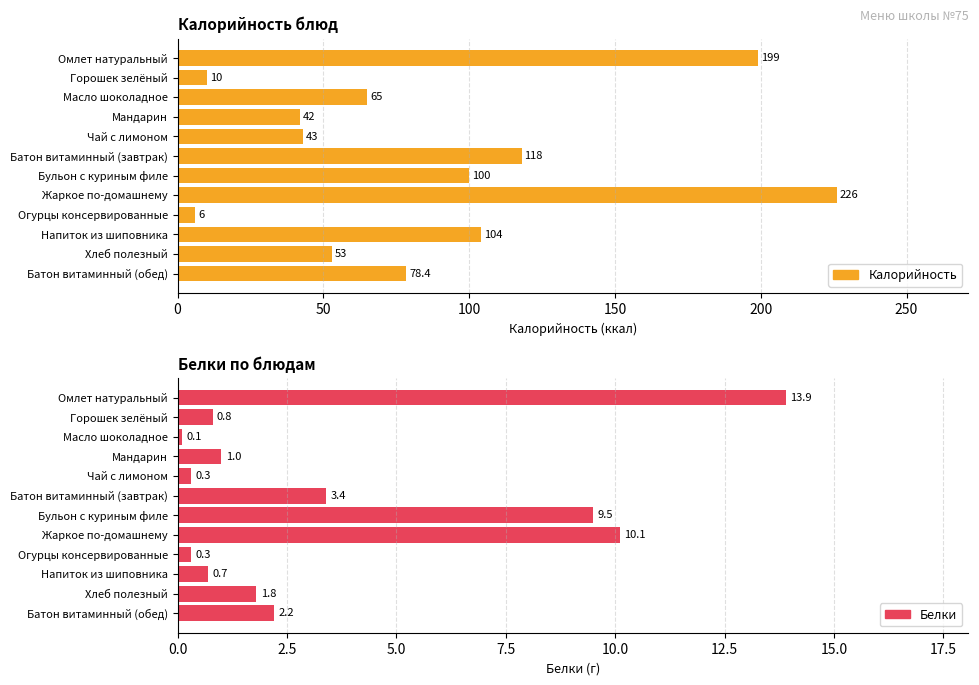

What is the total value across all series at Батон витаминный (обед)?

80.6